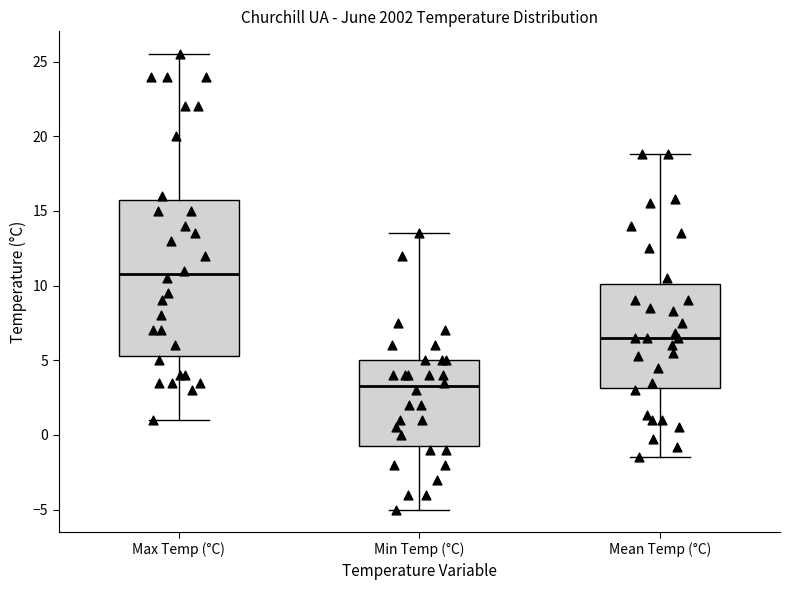

Reading left to right, read every box against the y-axis: the position of its median line, the range the box covers, and the ends of its whiskers. The values are not printed on the chart, so give them approximately, as read against the axis.

Max Temp (°C): median 11.0, box 5.5 to 16.0, whiskers 1.0 to 25.5
Min Temp (°C): median 3.5, box -0.5 to 5.0, whiskers -5.0 to 13.5
Mean Temp (°C): median 6.5, box 3.0 to 10.0, whiskers -1.5 to 19.0